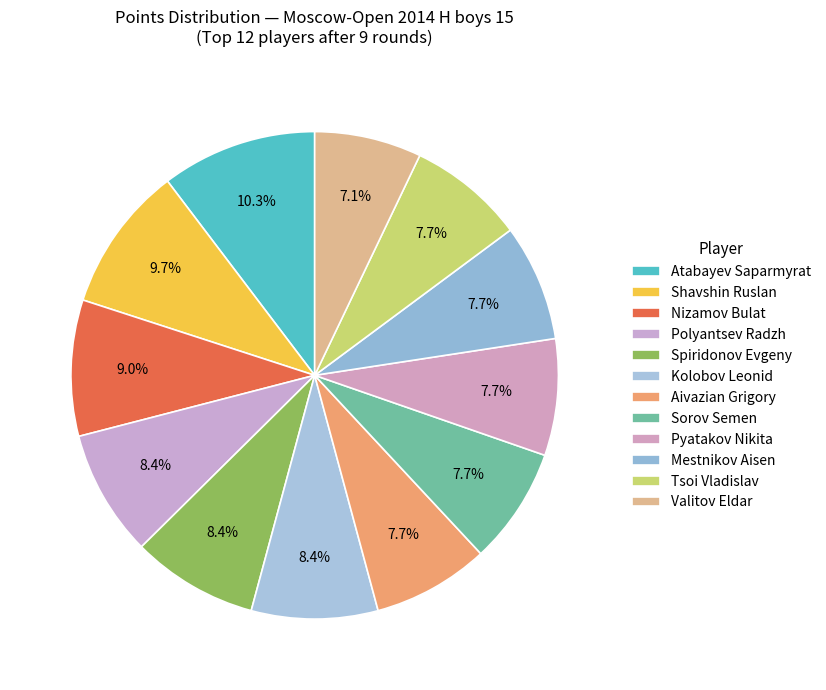

Which category has the biggest portion of the pie?

Atabayev Saparmyrat